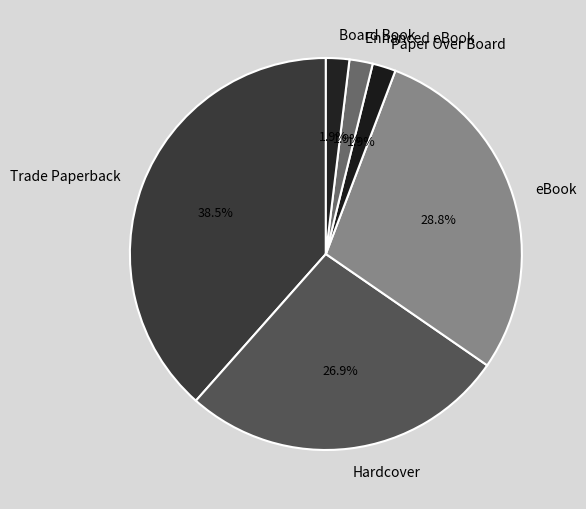

True or false: Board Book accounts for 2% of the total.

True